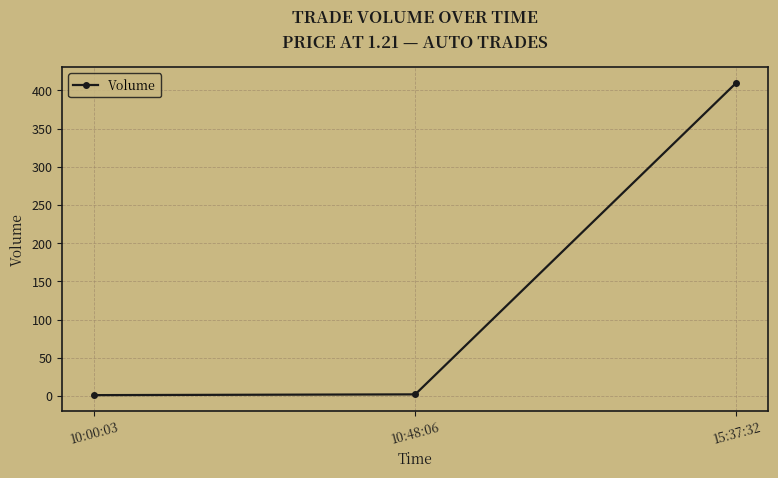

What is the label of the 2nd point from the right?

10:48:06